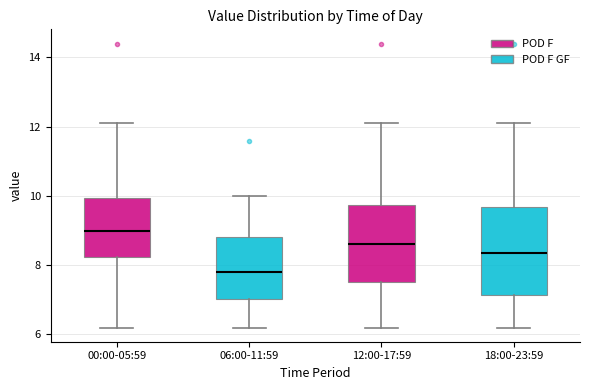

Reading left to right, read every box against the y-axis: the position of its median line, the range the box covers, and the ends of its whiskers. The values are not printed on the chart, so give them approximately, as read against the axis.

00:00-05:59: median 9.0, box 8.2 to 10.0, whiskers 6.2 to 12.2
06:00-11:59: median 7.8, box 7.0 to 8.8, whiskers 6.2 to 10.0
12:00-17:59: median 8.6, box 7.6 to 9.8, whiskers 6.2 to 12.2
18:00-23:59: median 8.4, box 7.2 to 9.6, whiskers 6.2 to 12.2